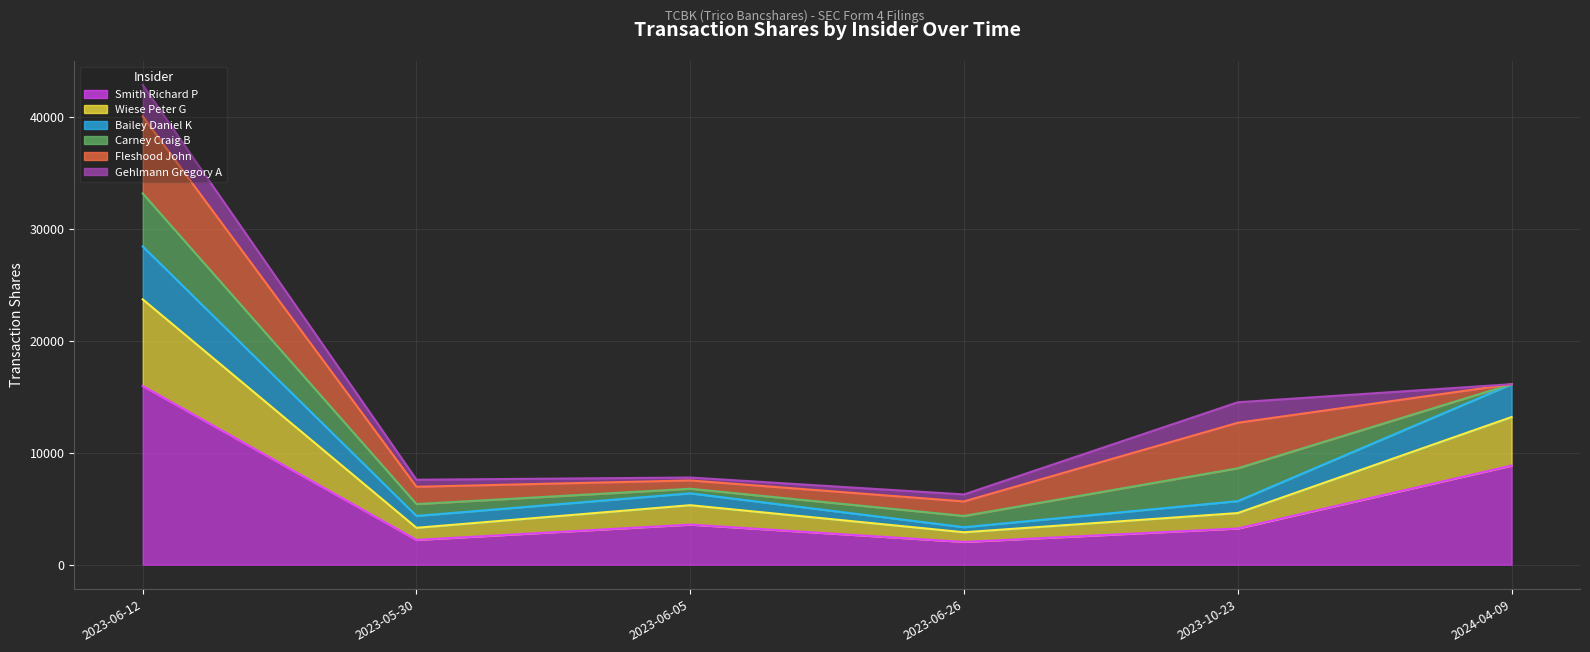

Is the value of Bailey Daniel K at 2023-10-23 greater than the value of Smith Richard P at 2023-06-12?

No